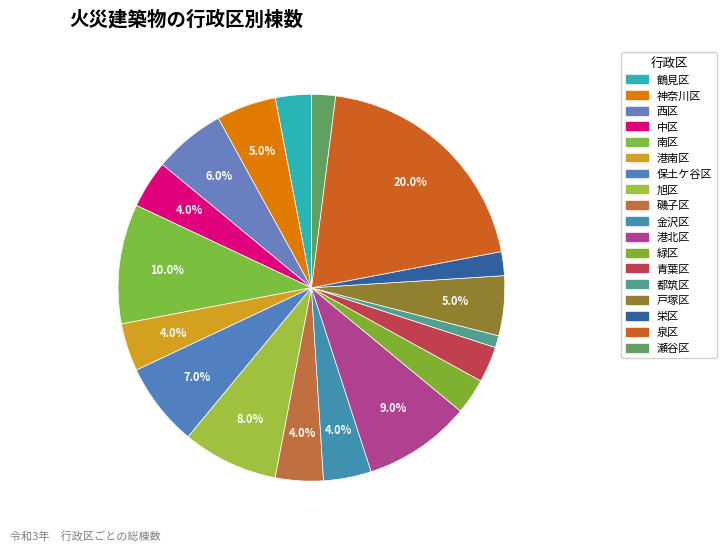

Count the number of slices in the pie.

18